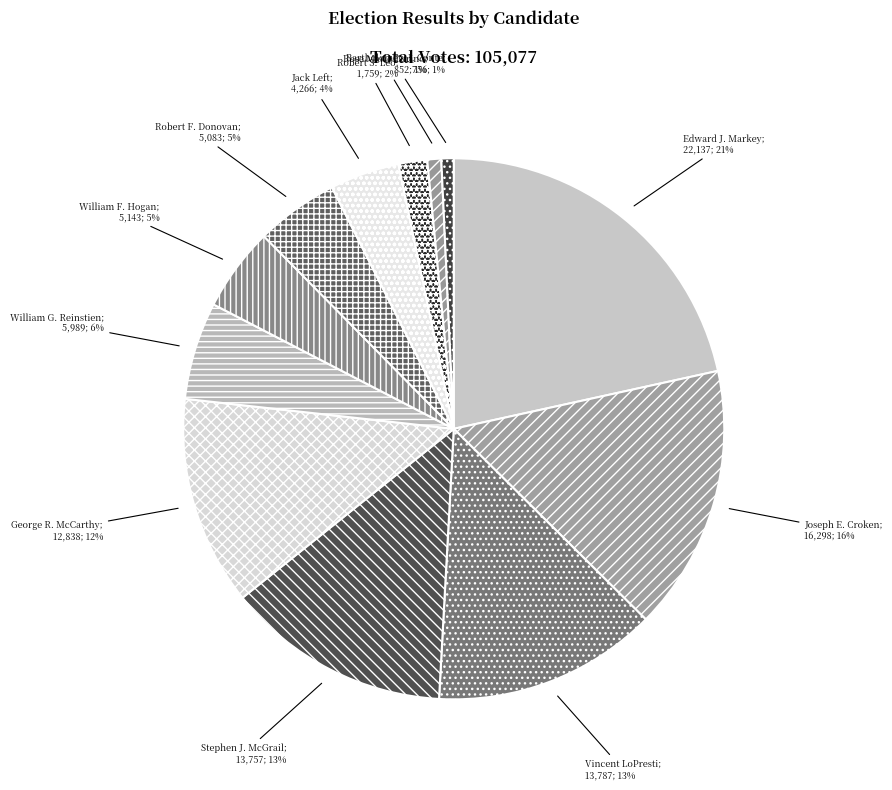

Which slice is the largest?

Edward J. Markey